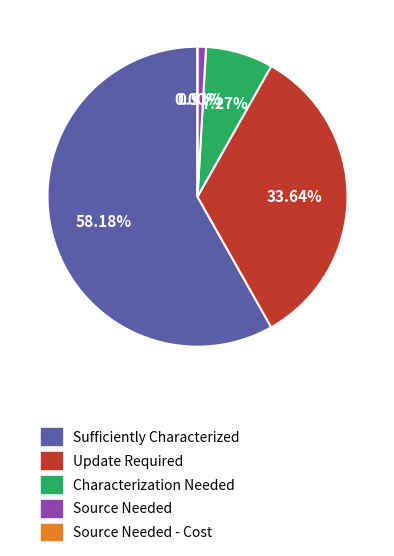

What percentage is NOT represented by Sufficiently Characterized?

41.8%